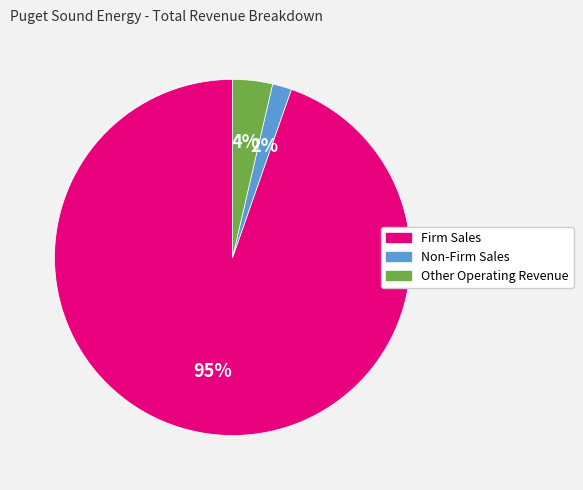

Do Firm Sales and Other Operating Revenue together represent more than half of the pie?

Yes